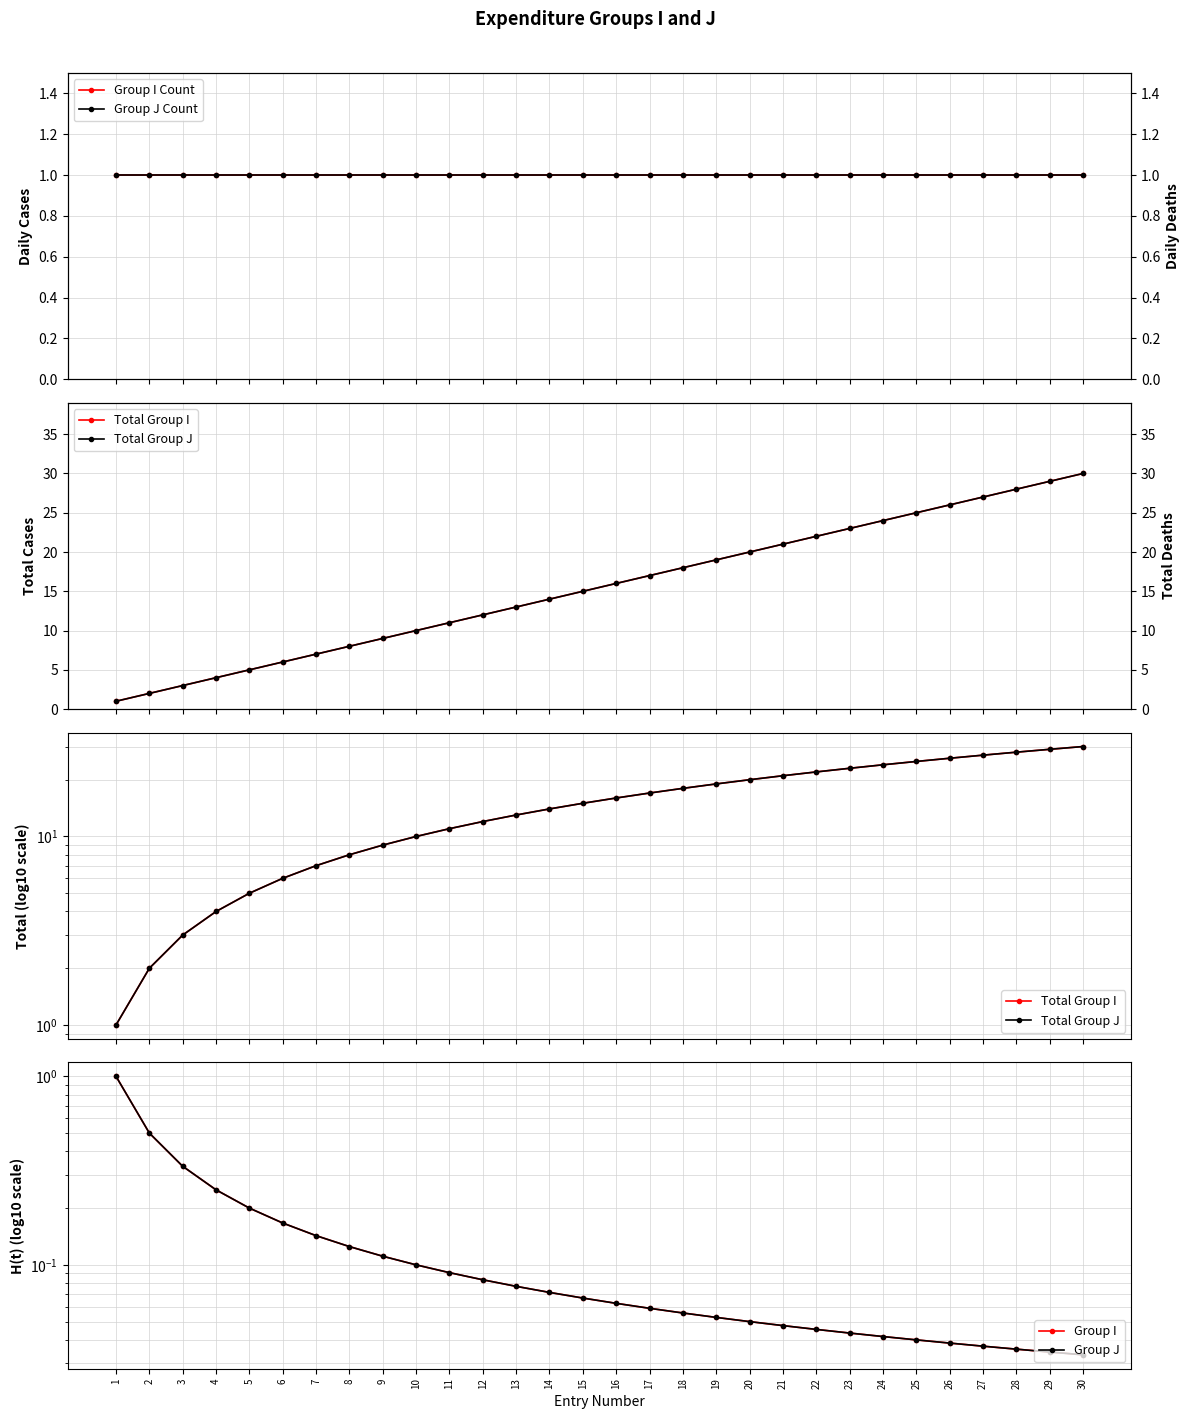

Does the chart display data point markers on the line(s)?

Yes